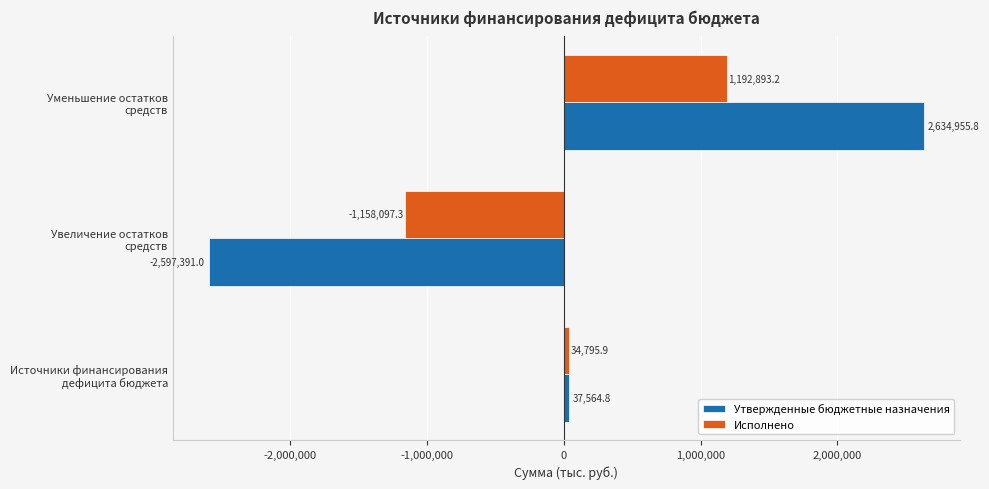

What is the maximum value for Утвержденные бюджетные назначения?

2634955.8